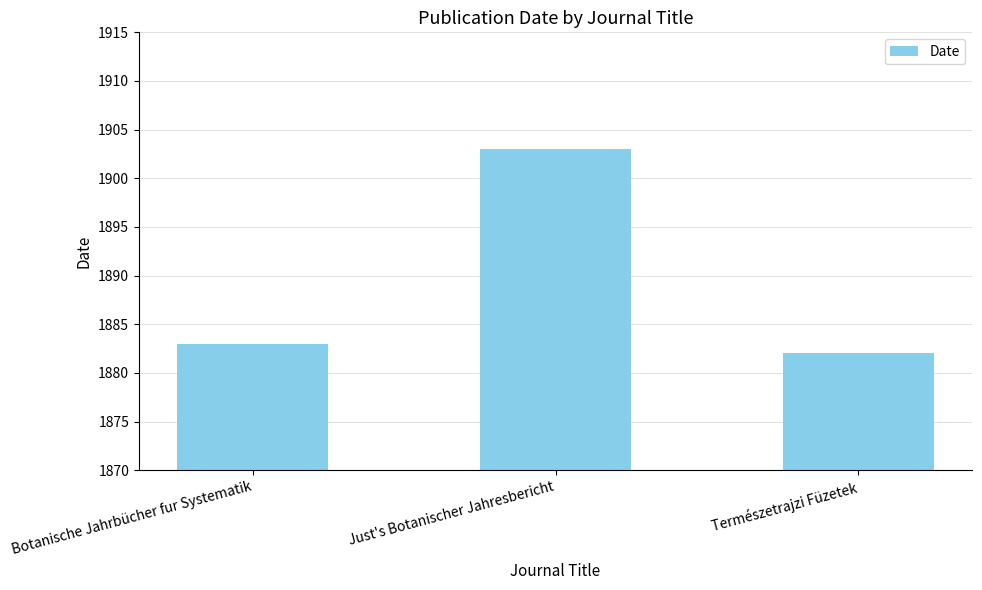

What is the label of the 1st bar from the right?

Természetrajzi Füzetek